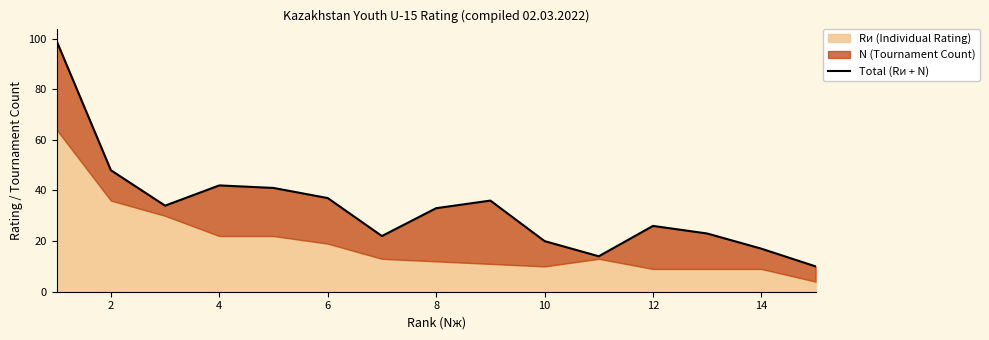

What is the average value?

33